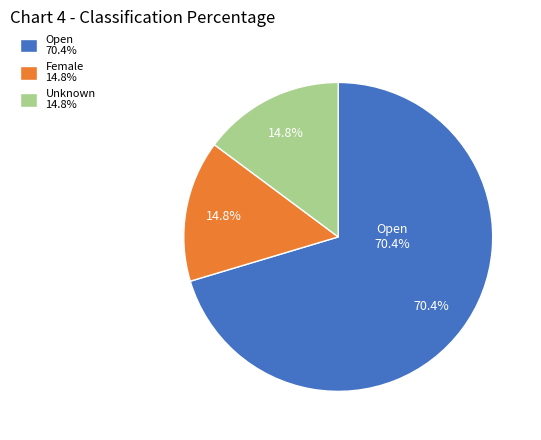

Approximately how many times larger is the value at Open compared to Female?

4.8